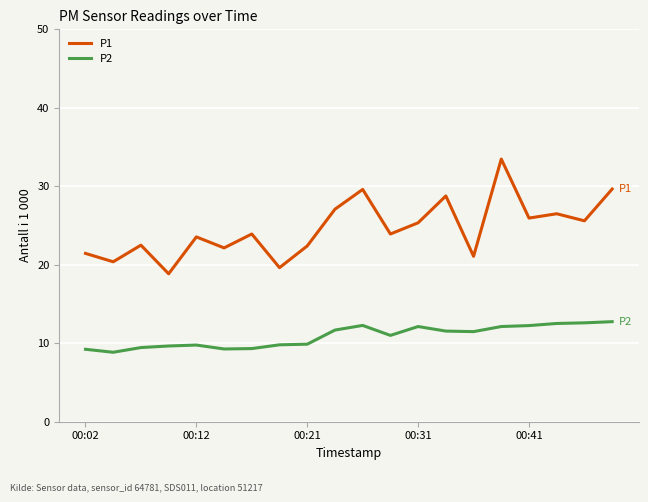

True or false: P1 and P2 intersect in this chart.

False